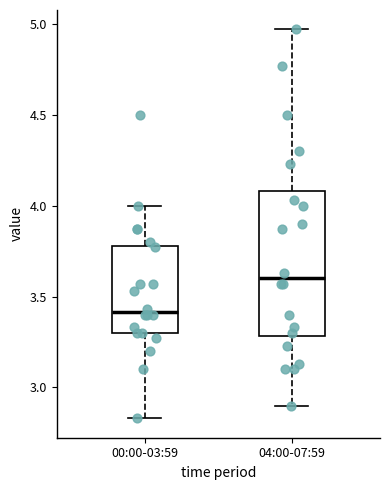

Reading left to right, read every box against the y-axis: the position of its median line, the range the box covers, and the ends of its whiskers. The values are not printed on the chart, so give them approximately, as read against the axis.

00:00-03:59: median 3.40, box 3.30 to 3.80, whiskers 2.85 to 4.00
04:00-07:59: median 3.60, box 3.30 to 4.10, whiskers 2.90 to 4.95